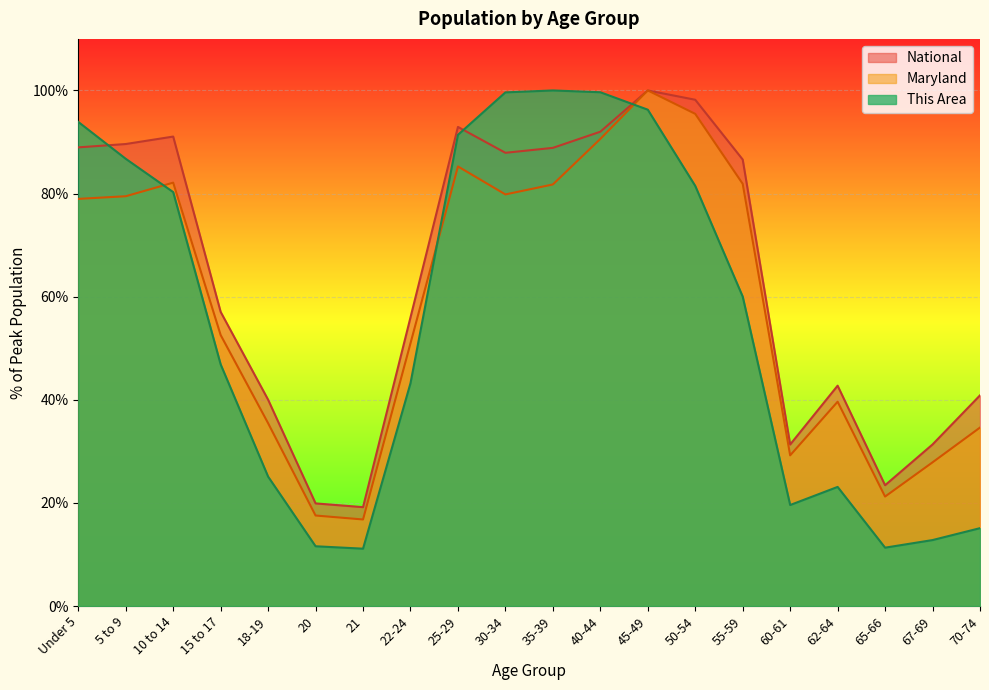

What is the total value across all series at 65-66?

56.0